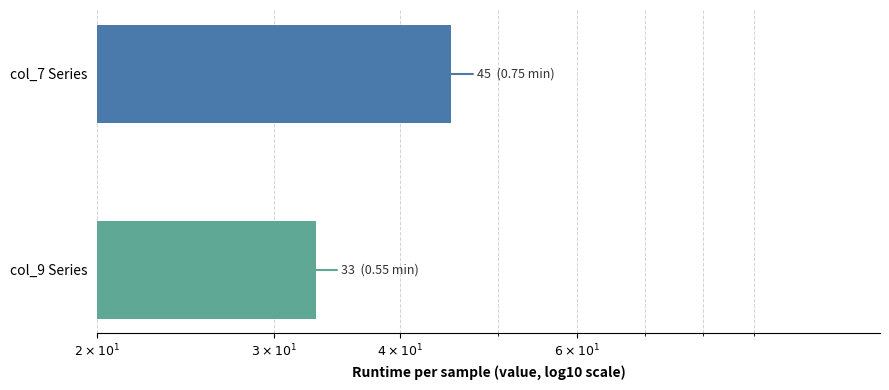

What is the value of the 1st bar from the left?

45